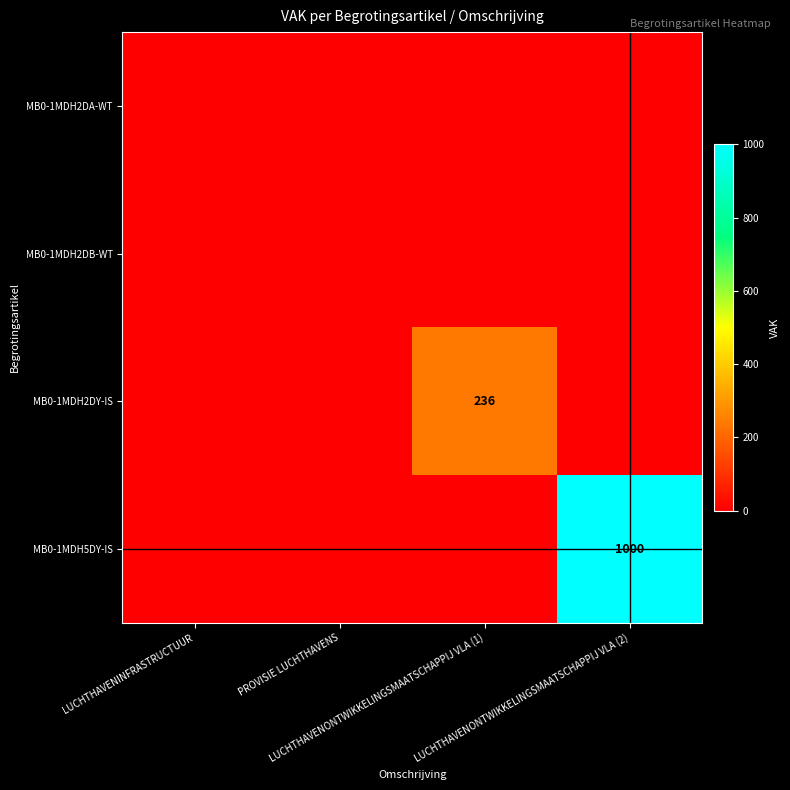

Between LUCHTHAVENONTWIKKELINGSMAATSCHAPPIJ VLA (1) and LUCHTHAVENONTWIKKELINGSMAATSCHAPPIJ VLA (2), which is larger?

LUCHTHAVENONTWIKKELINGSMAATSCHAPPIJ VLA (1)